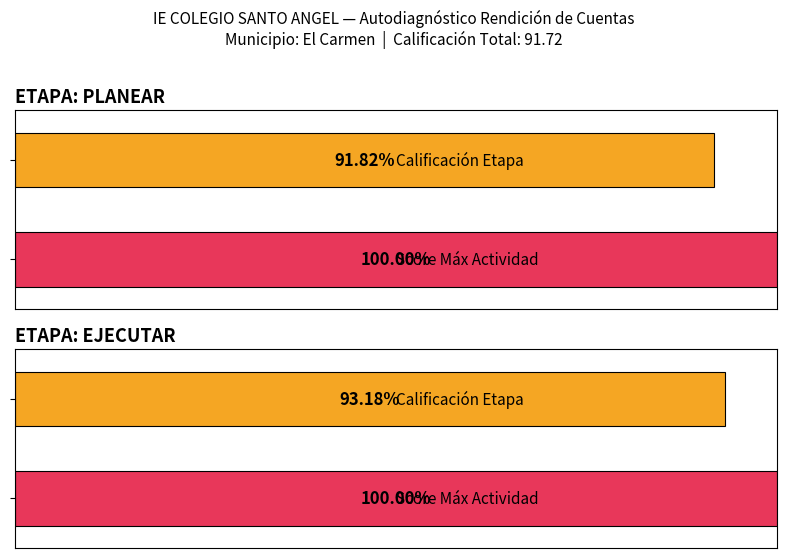

What position from the right is 2?

2